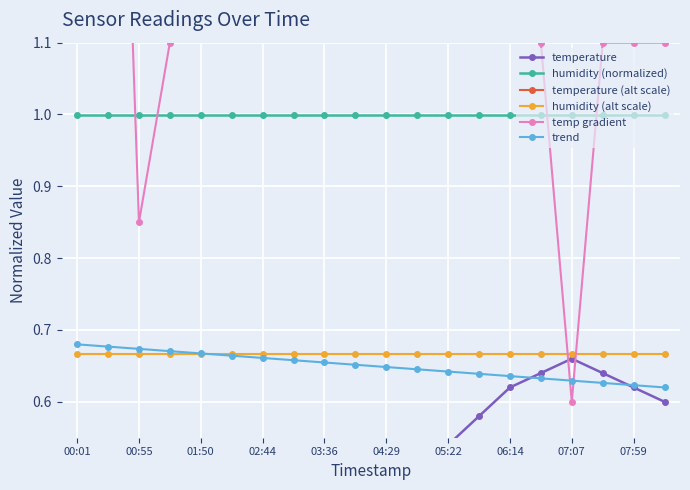

True or false: humidity (normalized) and humidity (alt scale) intersect in this chart.

False